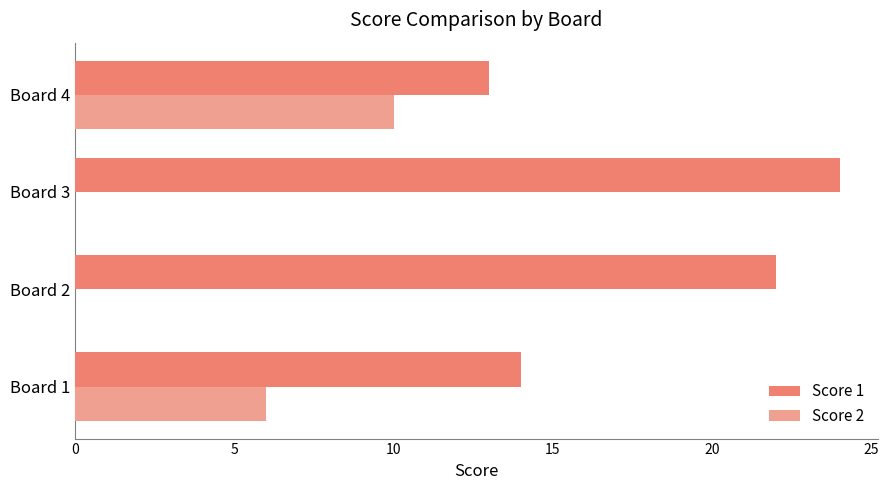

What is the greatest value displayed?

24